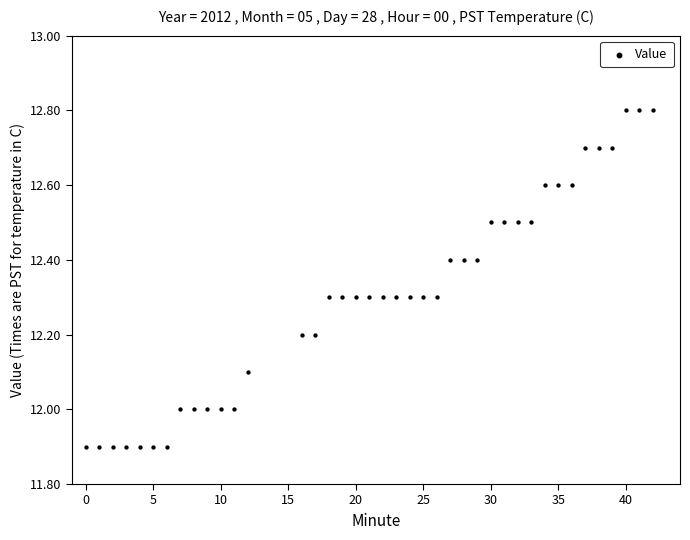

What is the range of X values (max minus min)?

42.0